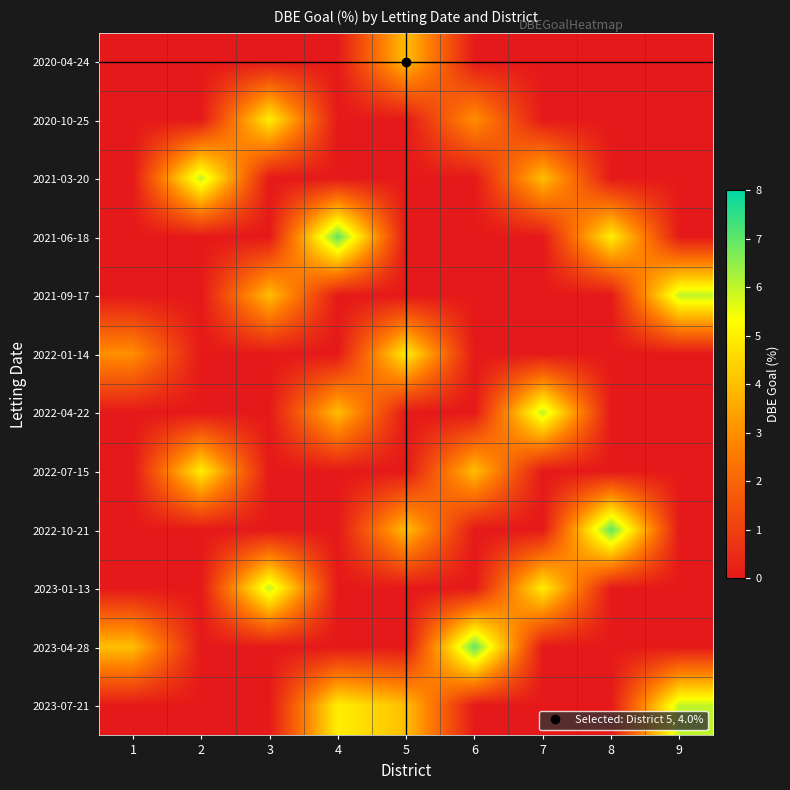

Which series has the largest total across all categories?

2023-07-21